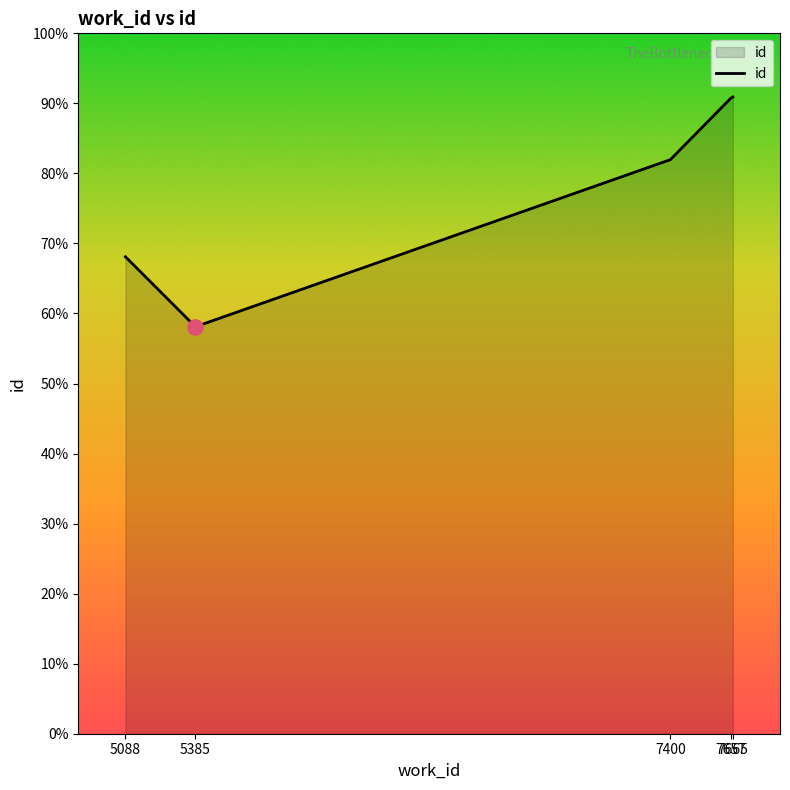

Is this an area chart (filled region under the line)?

Yes